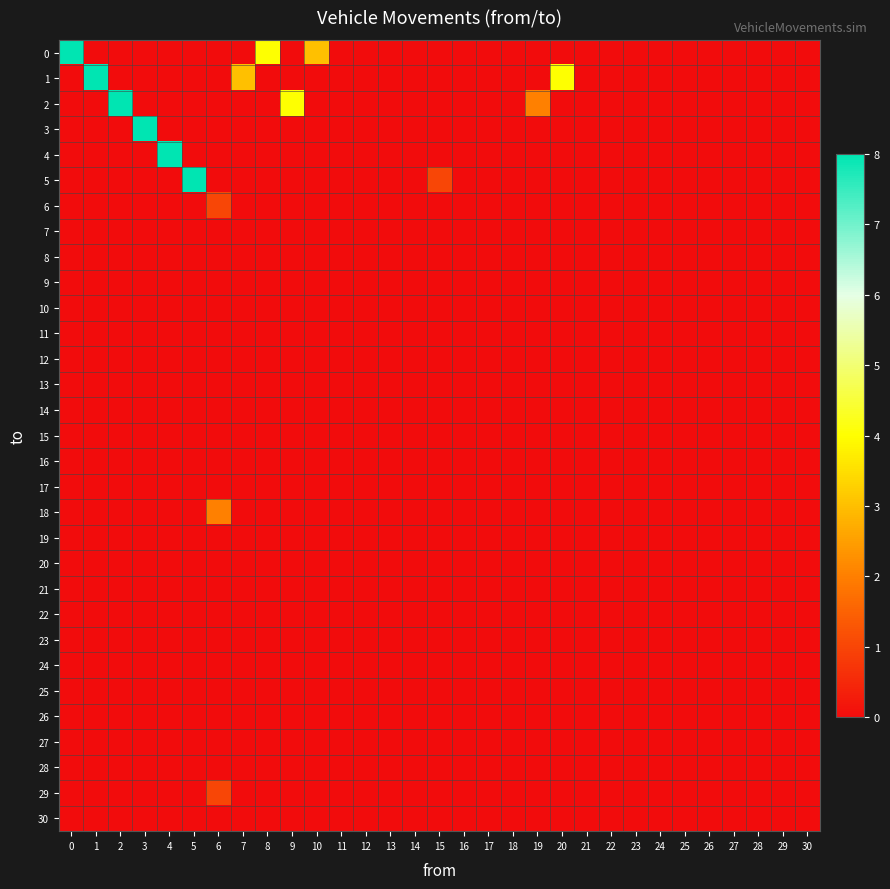

Rank the series by their maximum value, from highest to lowest.

row_0, row_1, row_2, row_3, row_4, row_5, row_18, row_6, row_29, row_7, row_8, row_9, row_10, row_11, row_12, row_13, row_14, row_15, row_16, row_17, row_19, row_20, row_21, row_22, row_23, row_24, row_25, row_26, row_27, row_28, row_30